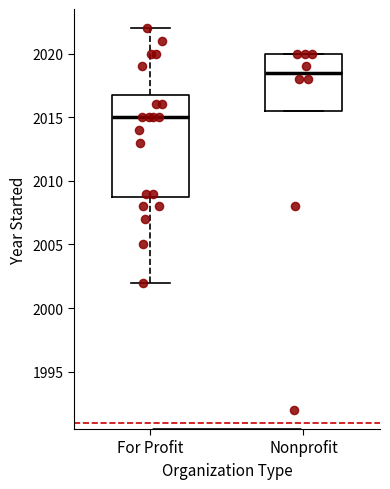

Which box is the tallest, from its lower edge to its upper edge?

For Profit